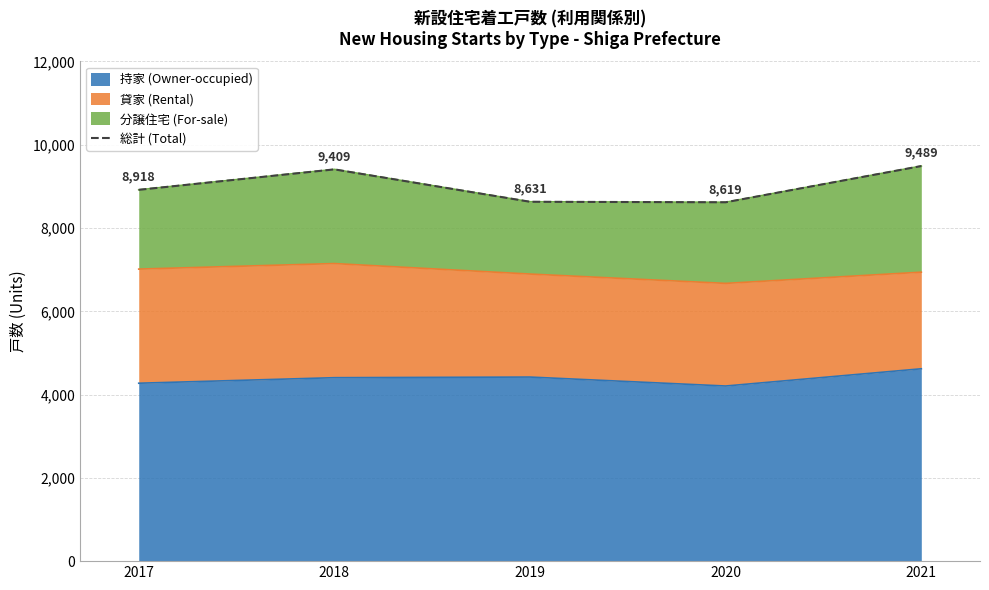

Rank the categories by value from highest to lowest.

2021, 2018, 2017, 2019, 2020